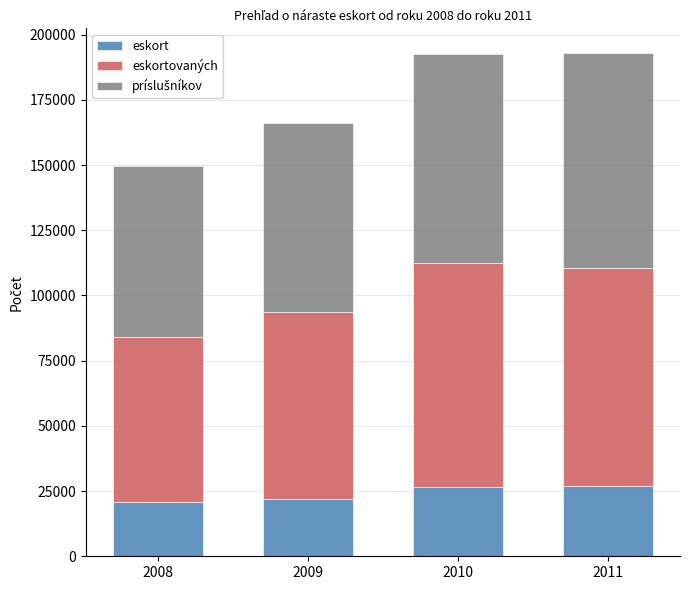

Is it true that eskort equals 15602 at 2011?

False